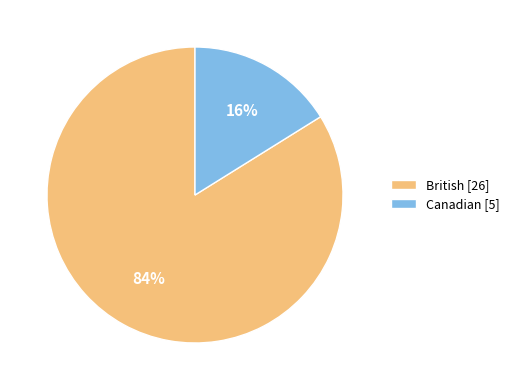

Is the sum of British [26] and Canadian [5] greater than half?

Yes